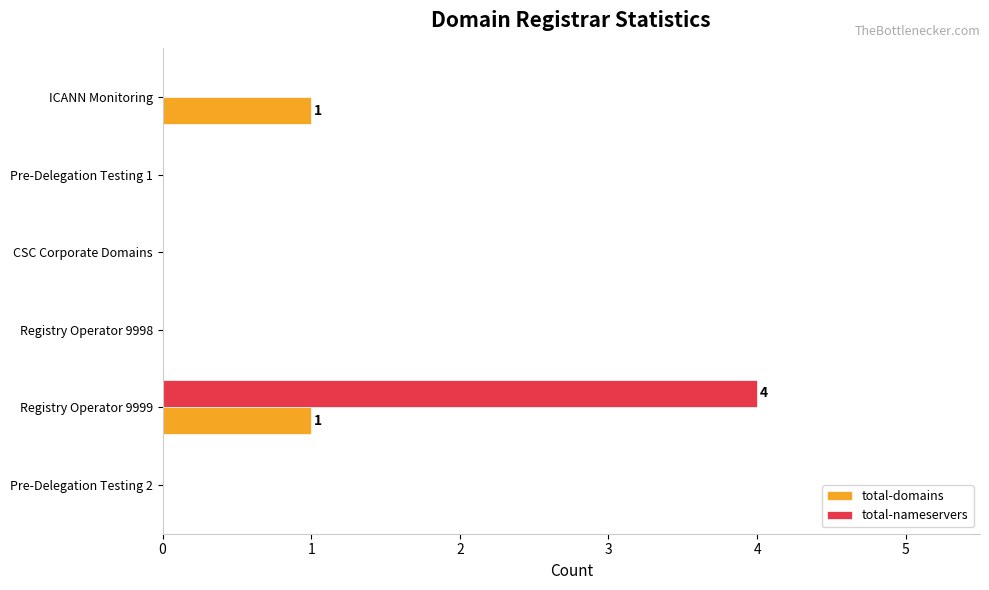

At which category is the sum across all series the highest?

Registry Operator 9999